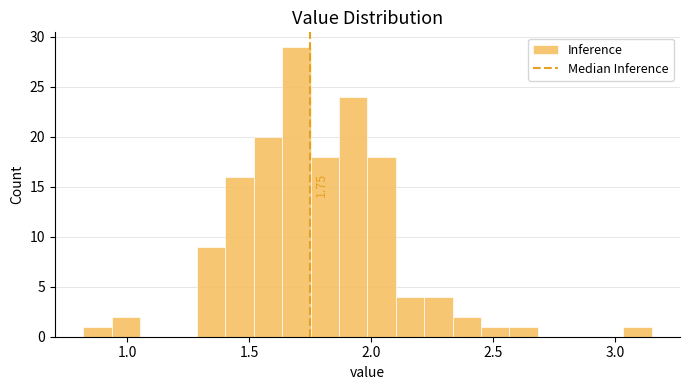

Read against the x-axis, roughly where is the centre of the tallest bar?

1.70